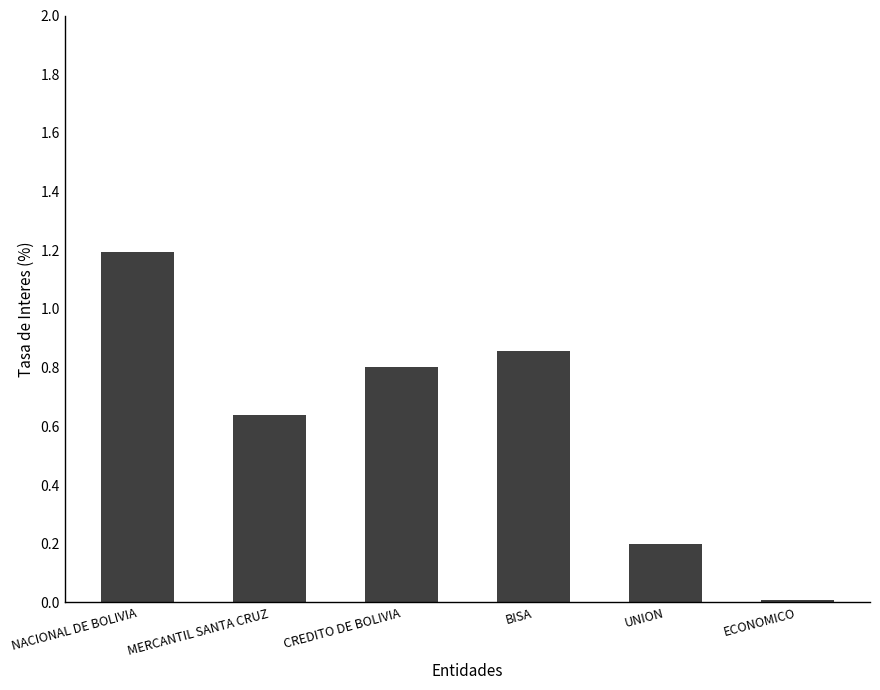

Is it true that the value at NACIONAL DE BOLIVIA is 1.7?

False